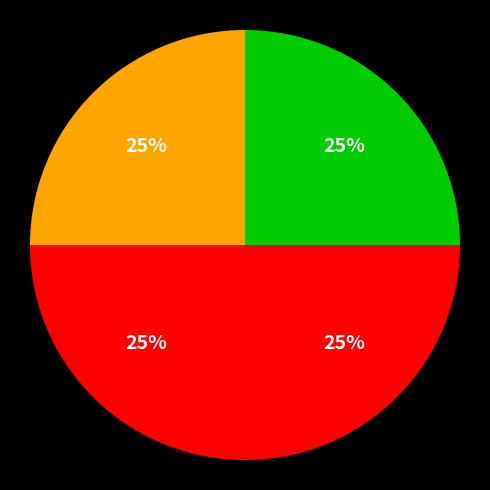

How many segments does this pie chart have?

4